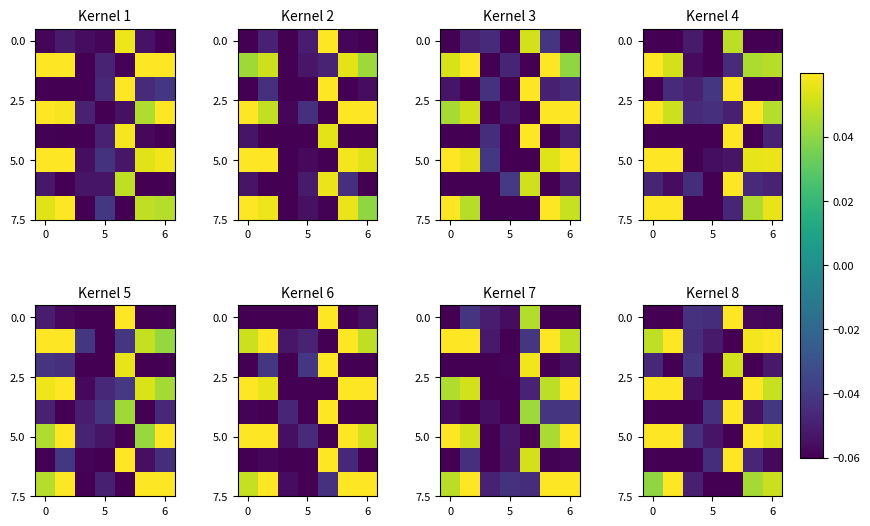

How many categories are shown in the chart?

7